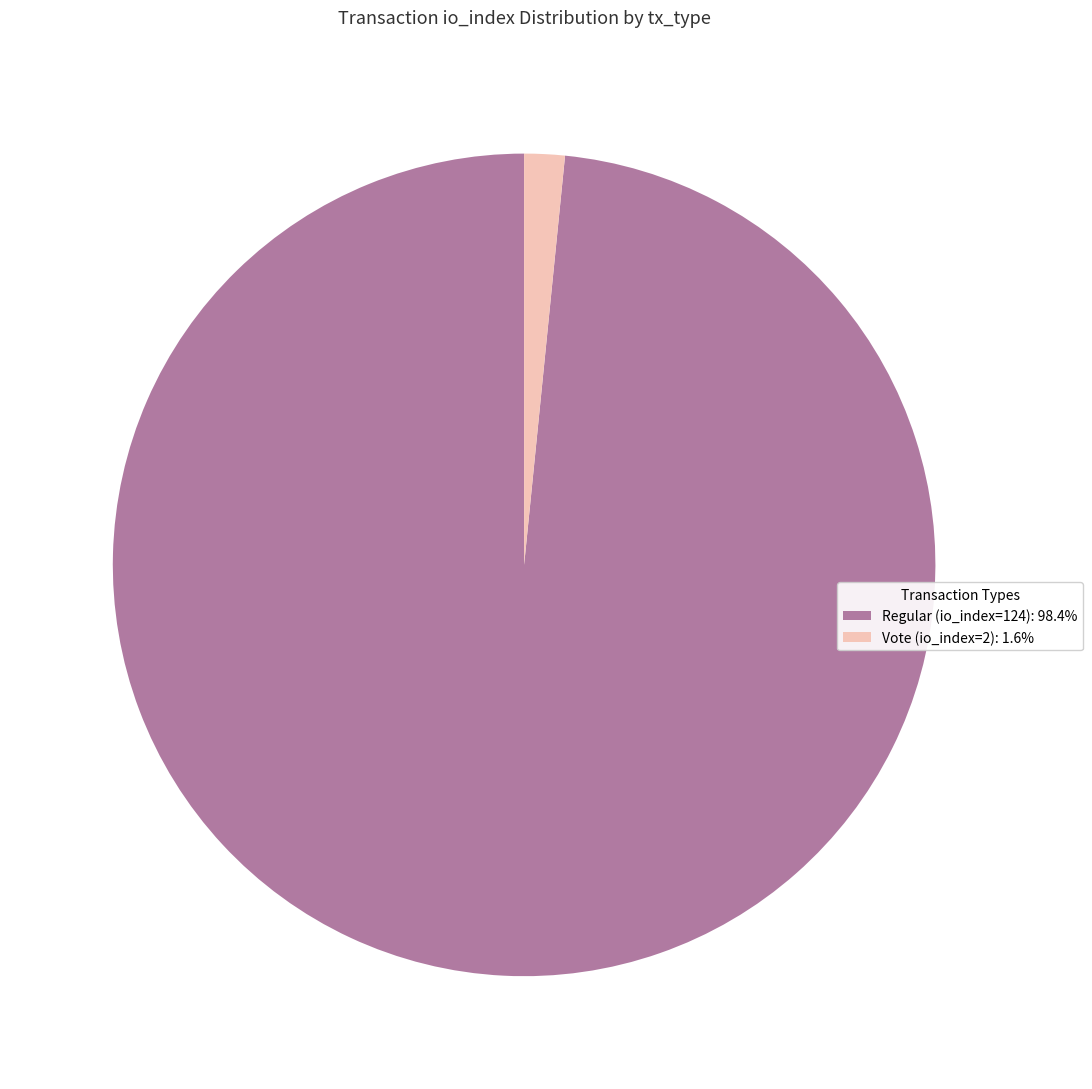

Count the number of slices in the pie.

2